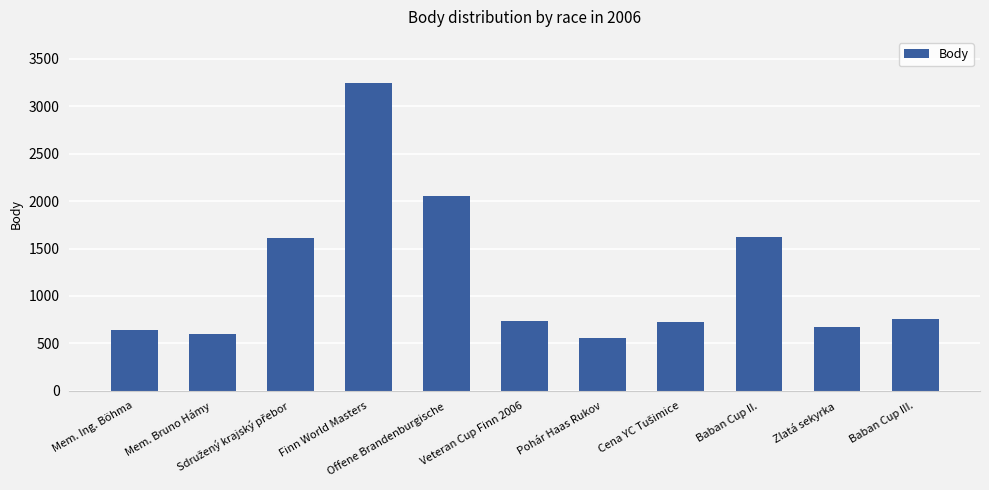

What is the minimum value shown in the chart?

554